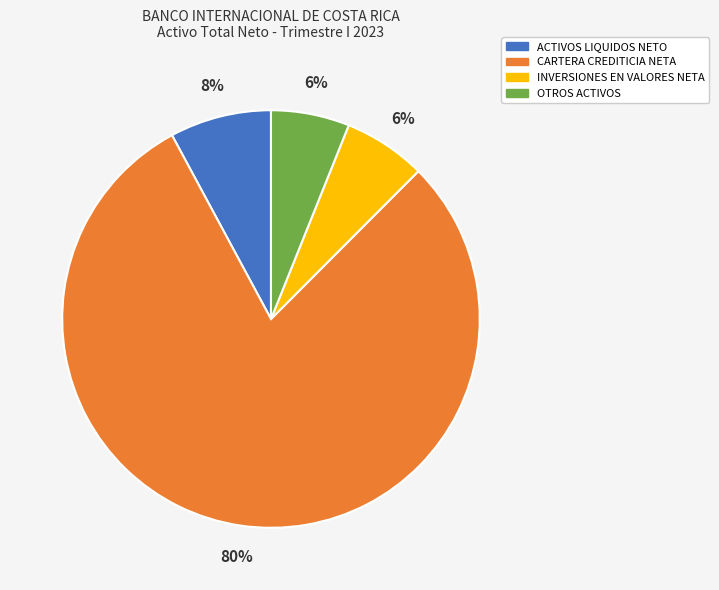

Is the sum of INVERSIONES EN VALORES NETA and ACTIVOS LIQUIDOS NETO greater than half?

No